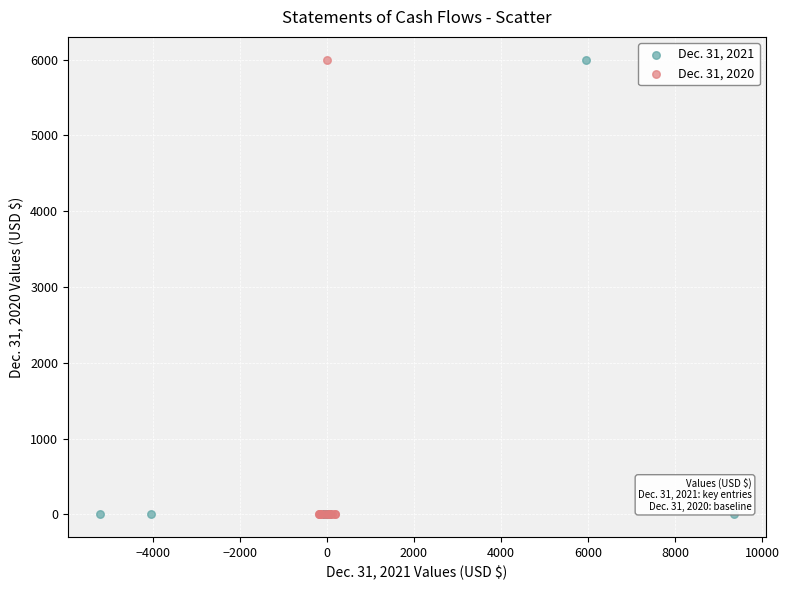

What are all the series names shown in the legend?

Dec. 31, 2021, Dec. 31, 2020